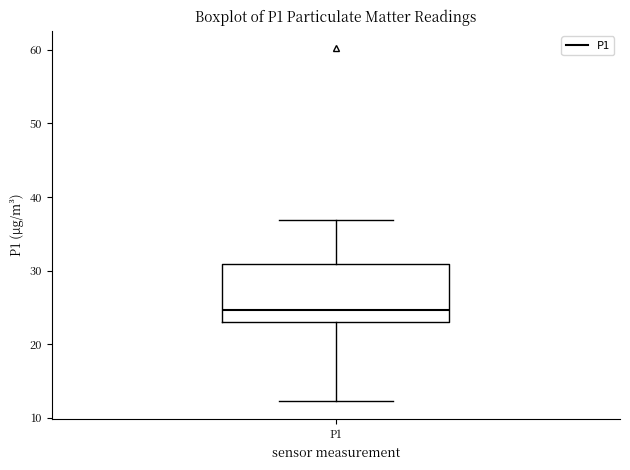

Read this box plot against the y-axis: the position of the median line, the range covered by the box, and the ends of both whiskers. The values are not printed on the chart, so give them approximately, as read against the axis.

median 25, box 23 to 31, whiskers 12 to 37